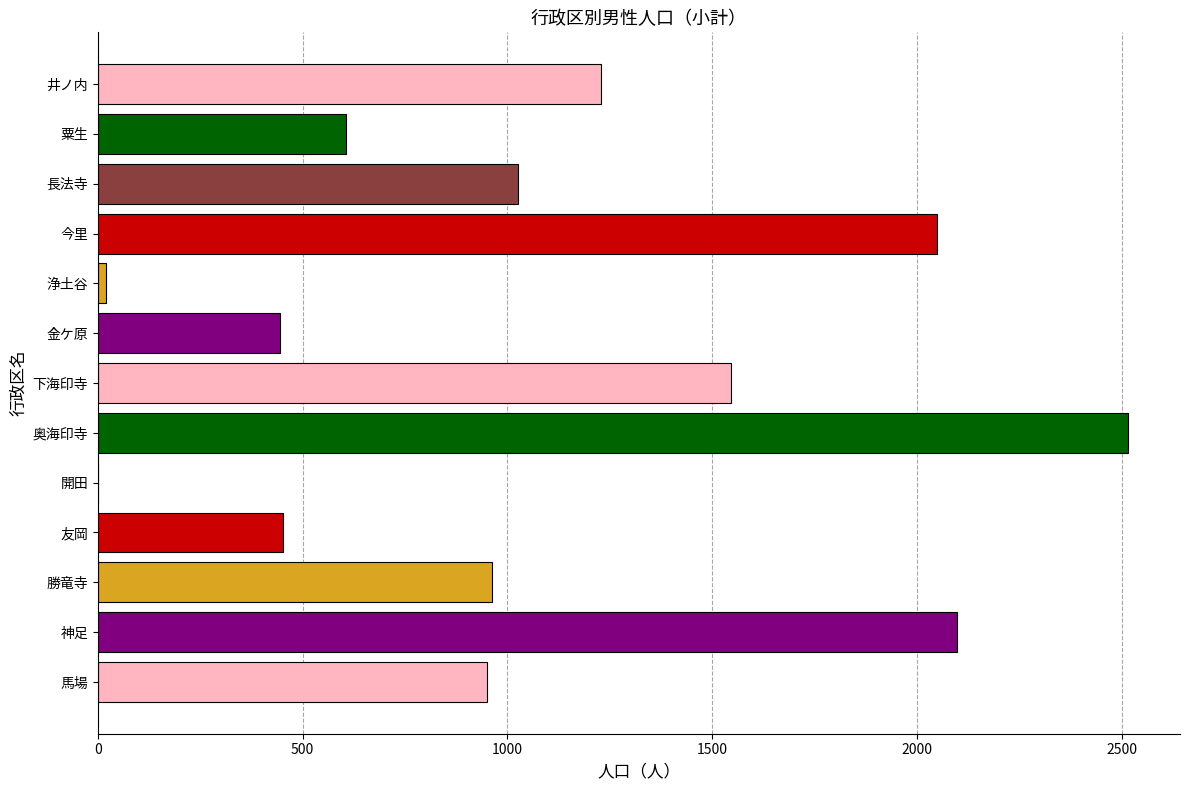

Are the bars grouped side by side (vs. stacked)?

No